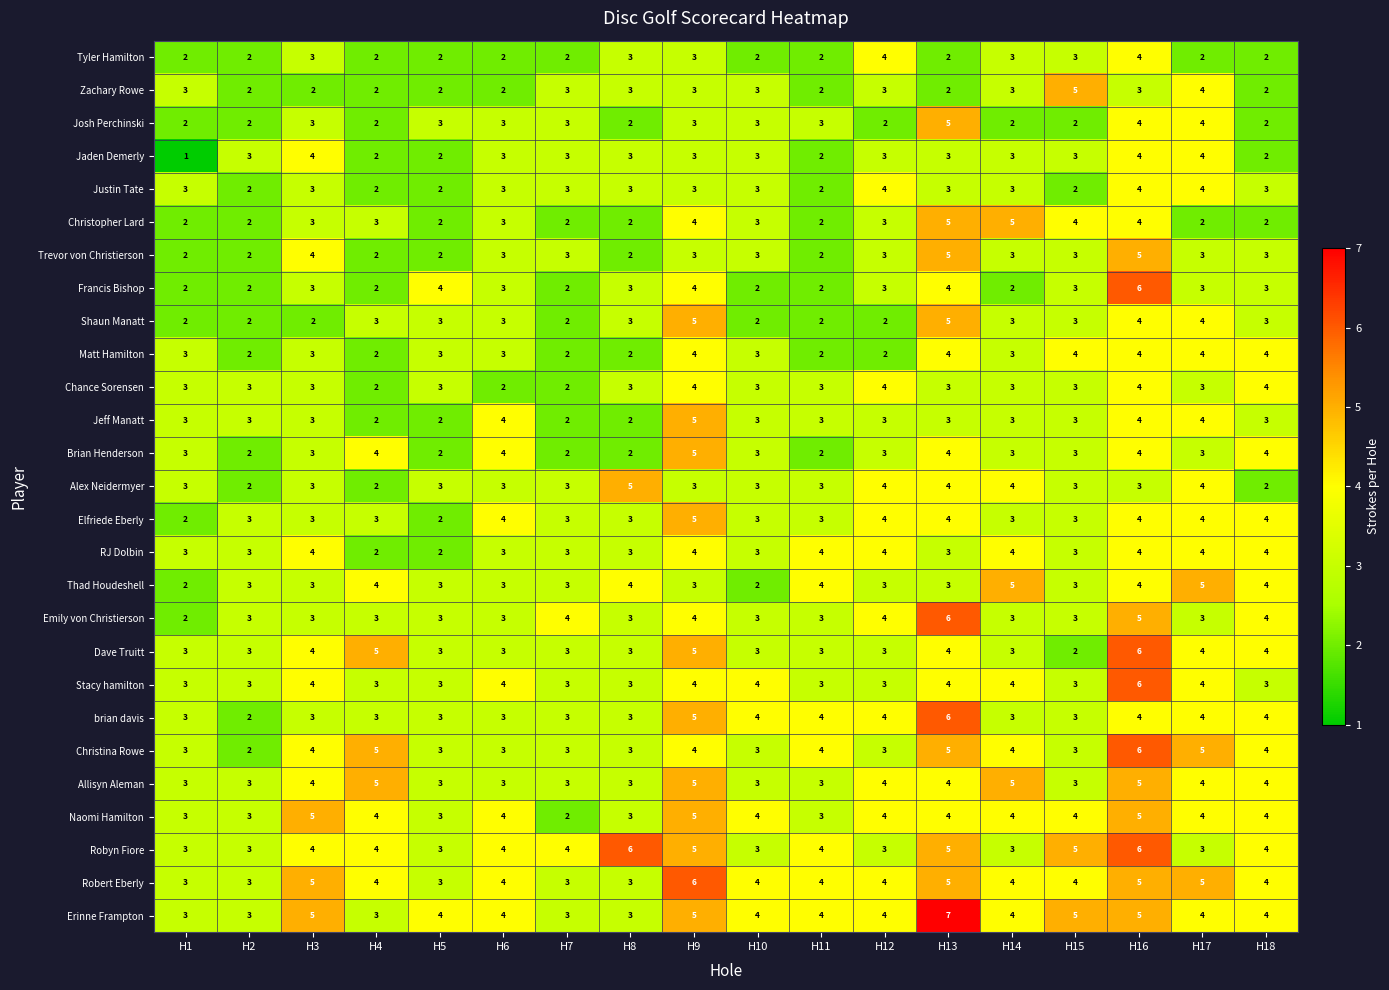

Which series changed the most between H15 and H16?

Dave Truitt